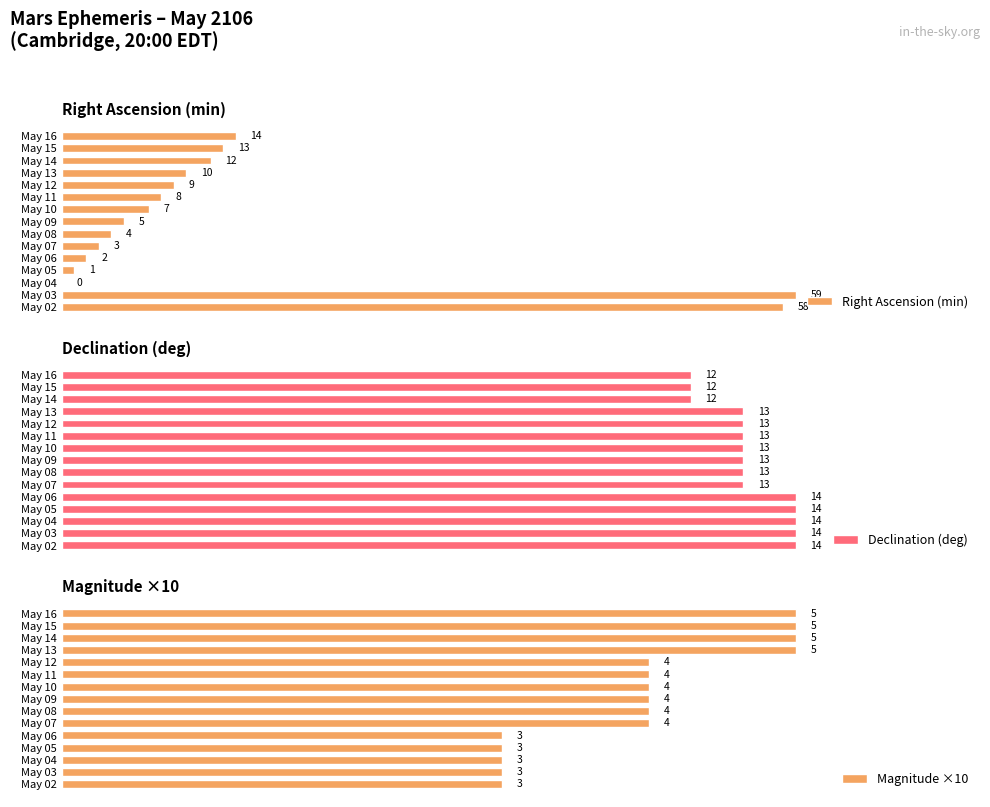

Where is Right Ascension (min) nearest to the value 29?

May 16